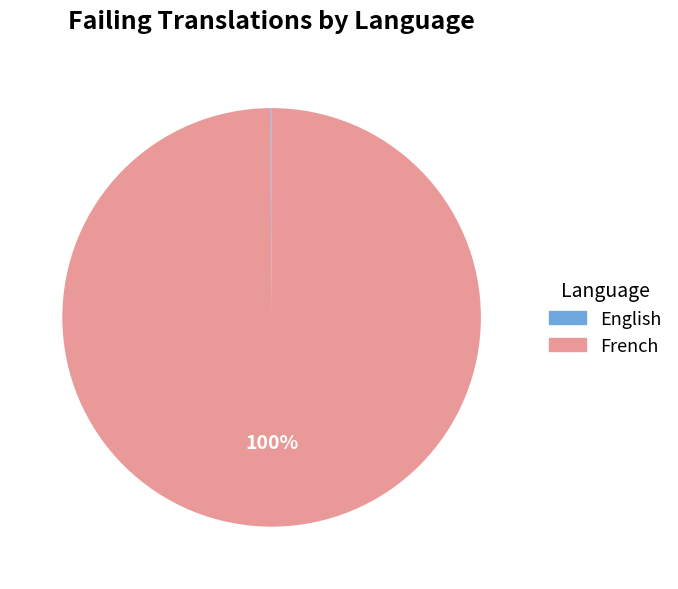

The French slice represents 100% of the pie. True or false?

True